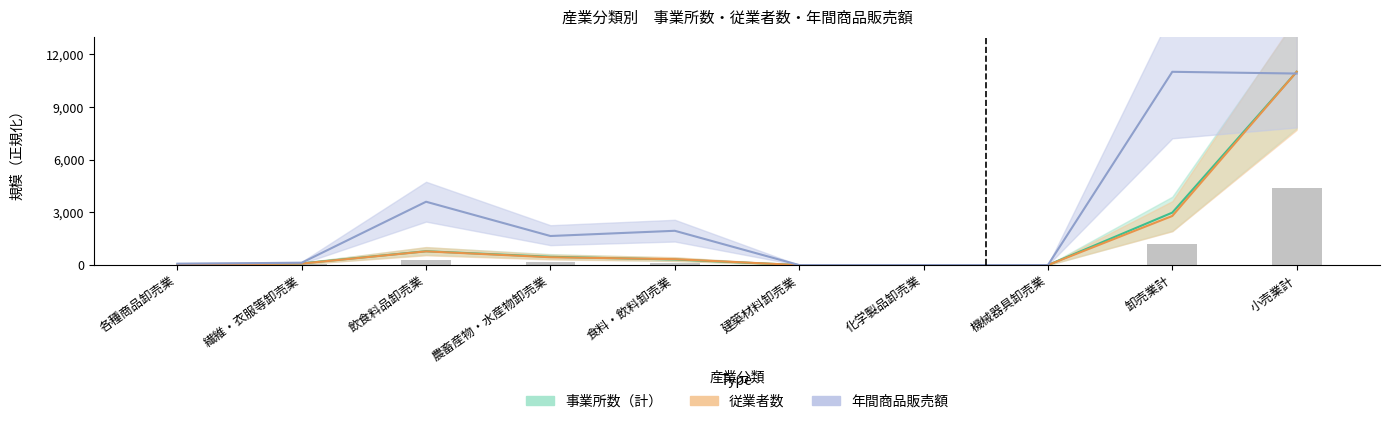

What is the sum of all 従業者数 values?

15455.3